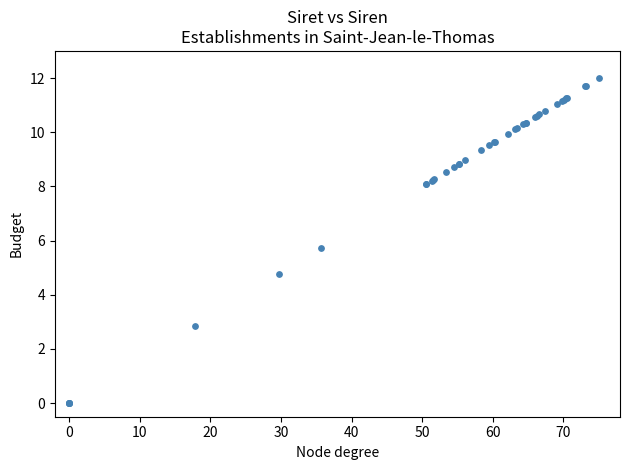

What Y value in the scatter plot is closest to 6?

5.7